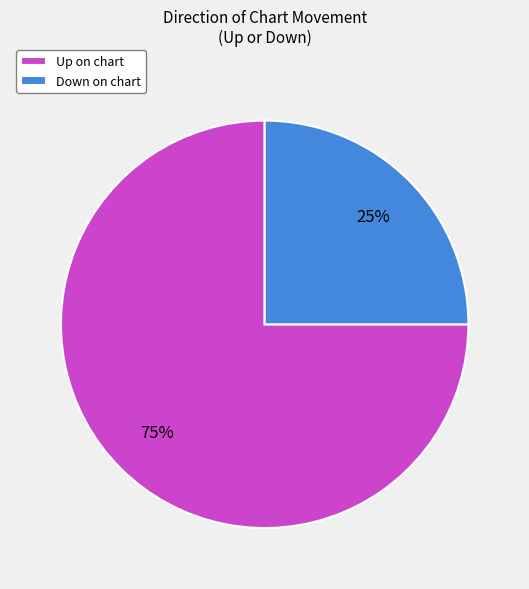

Which category has the biggest portion of the pie?

Up on chart